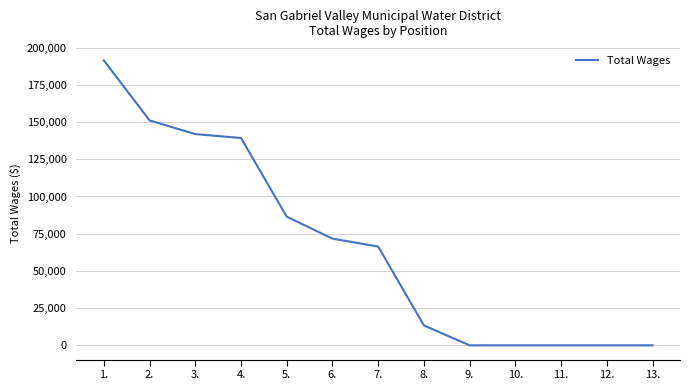

Reading left to right, transcribe all the data shown in this chart.

1.=191467	2.=151126	3.=141925	4.=139298	5.=86441	6.=71681	7.=66364	8.=13376	9.=0	10.=0	11.=0	12.=0	13.=0